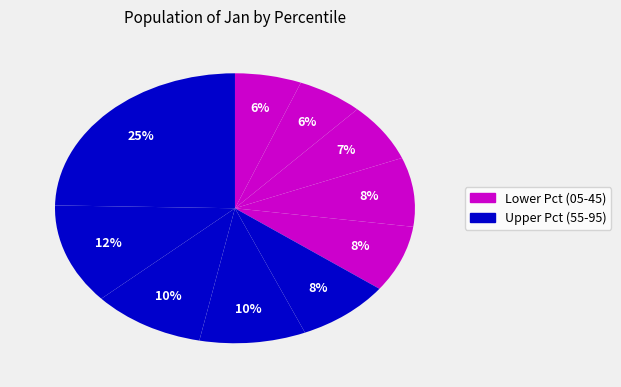

What is the smallest slice in the pie chart?

pct15